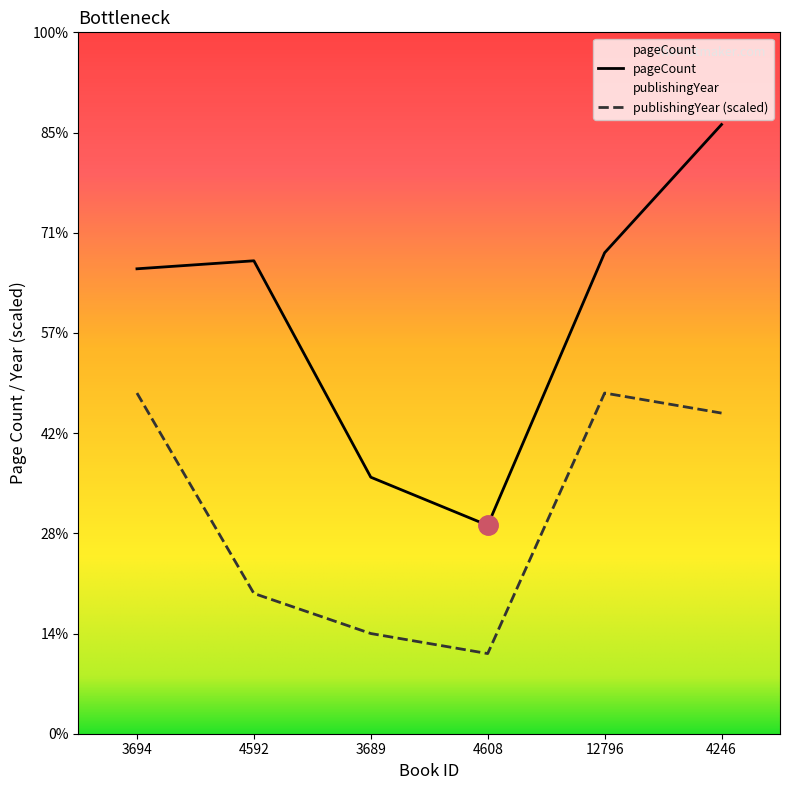

At which category is the sum across all series the highest?

4246